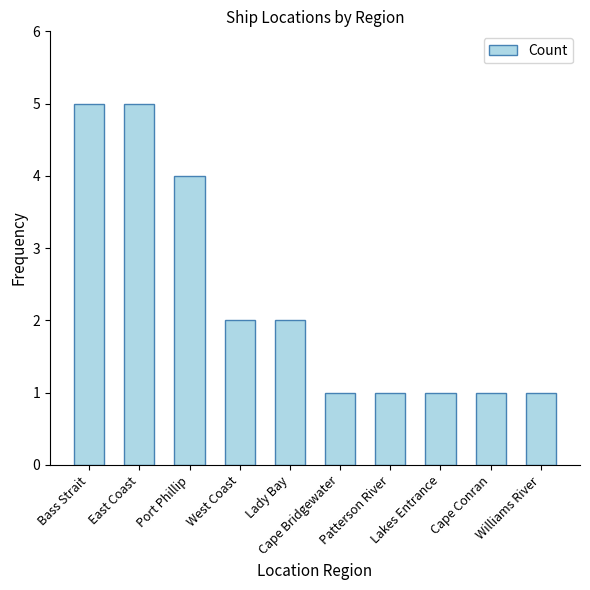

Read the value at Port Phillip.

4